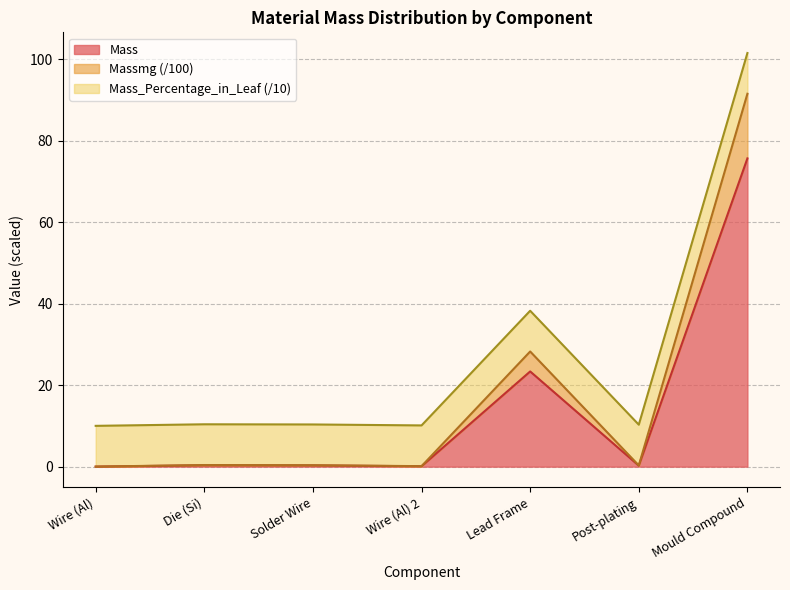

True or false: Mass and Massmg intersect in this chart.

False